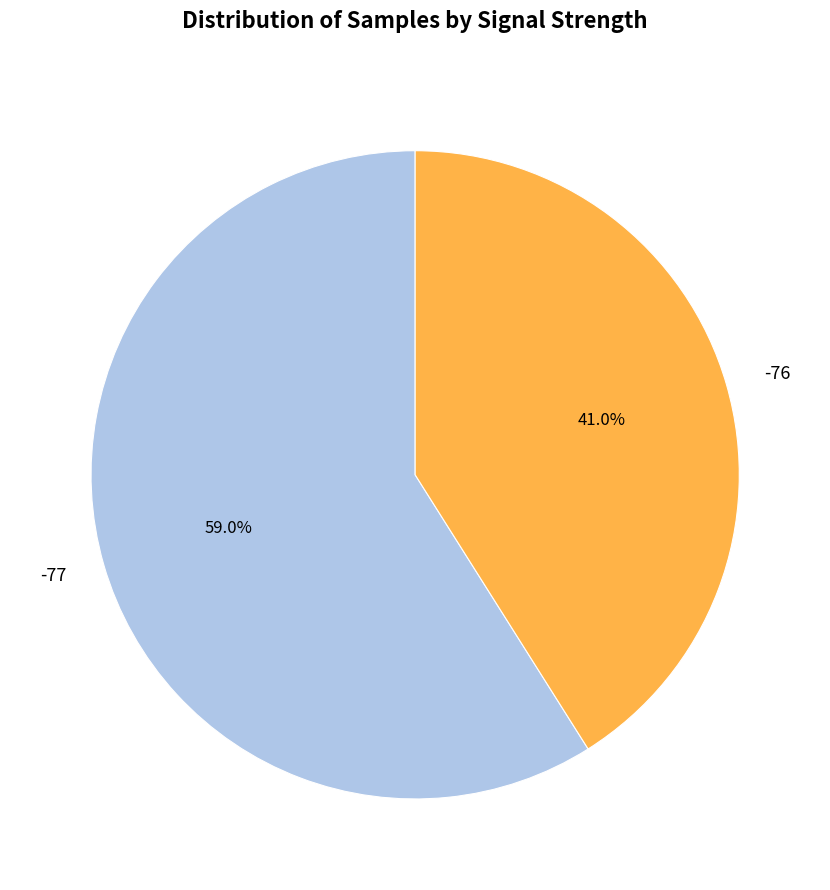

Count the number of slices in the pie.

2